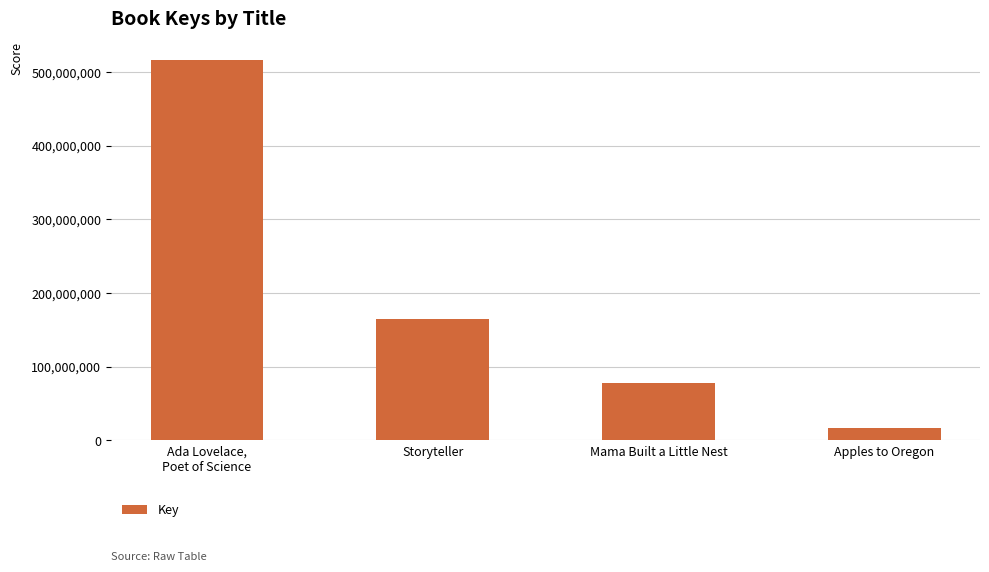

Rank the categories by value from lowest to highest.

Apples to Oregon, Mama Built a Little Nest, Storyteller, Ada Lovelace,
Poet of Science